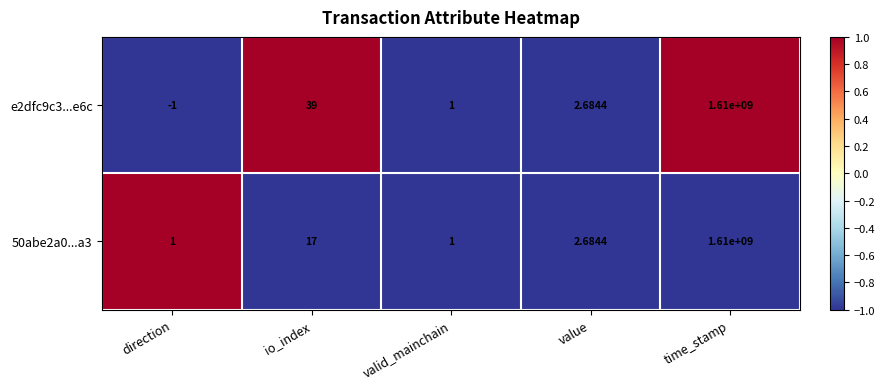

At direction, list the series in order from smallest to largest.

e2dfc9c3...e6c, 50abe2a0...a3